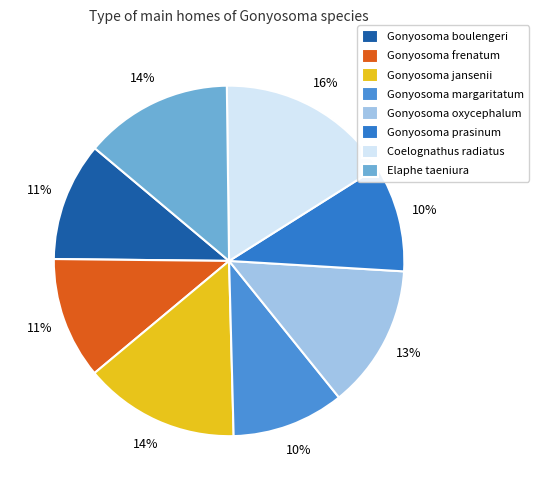

To the nearest percent, what is the difference between the Gonyosoma margaritatum and Gonyosoma jansenii slice percentages?

4%